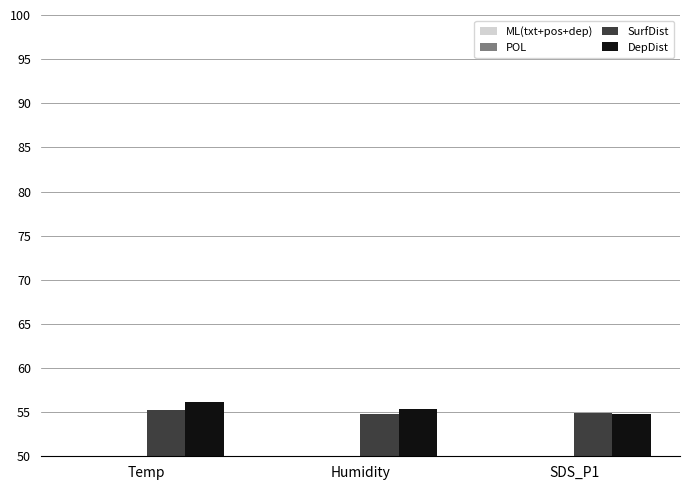

What is the spread (max minus min) of values at Temp?

37.5